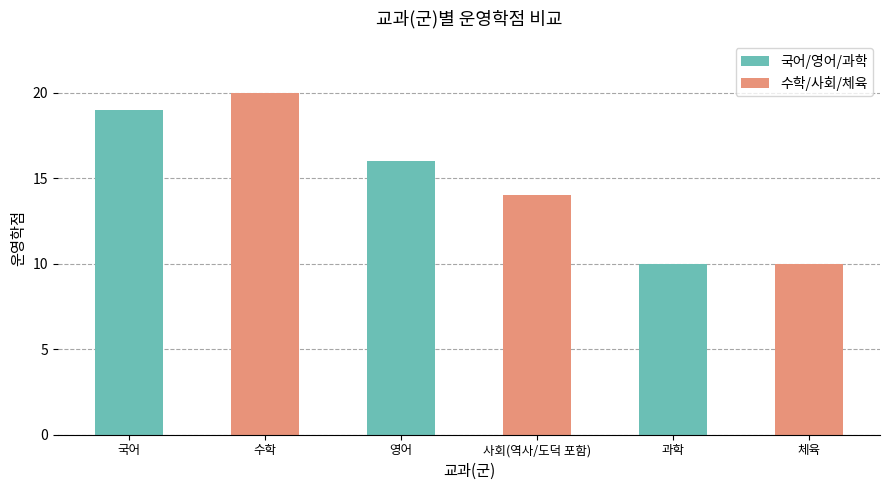

What is the label of the 5th bar from the right?

수학